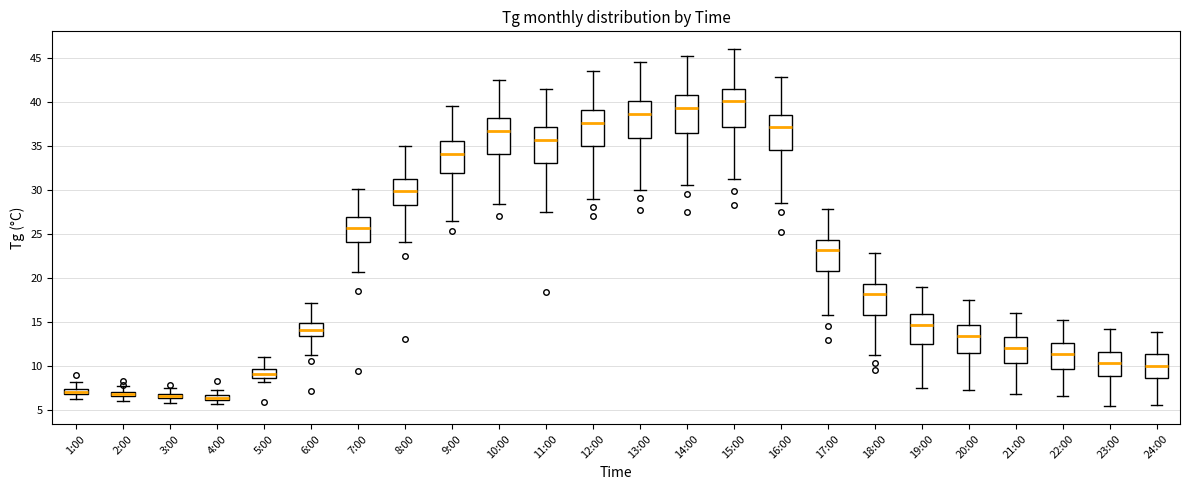

Which box has the highest median line?

15:00